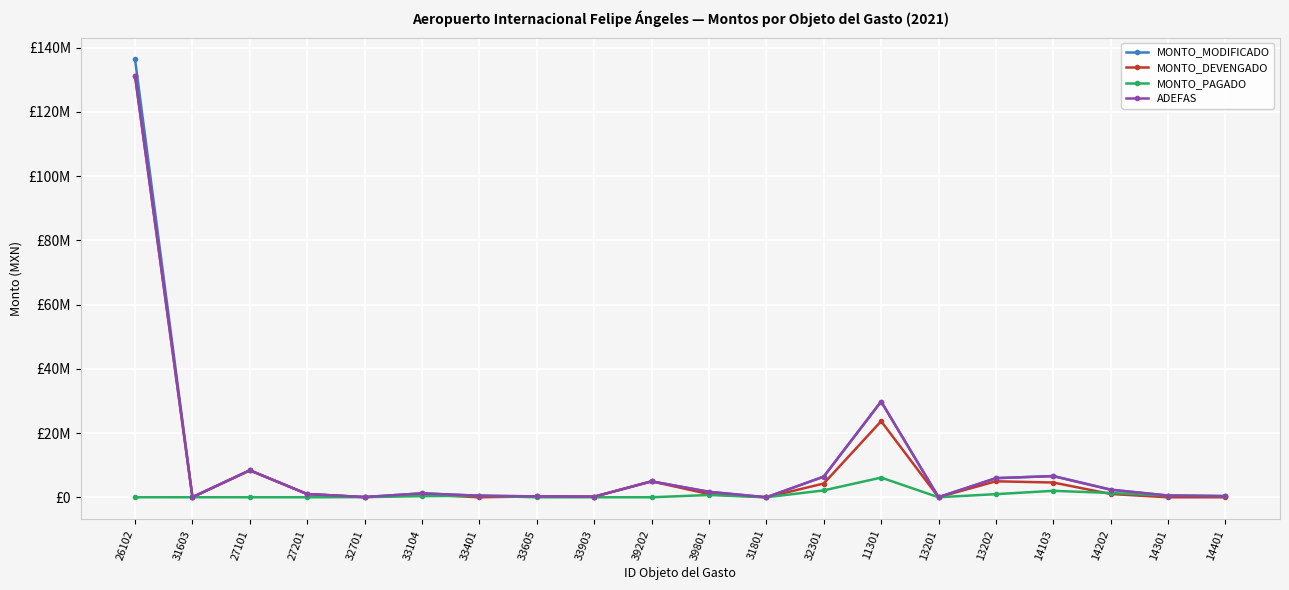

Reading left to right, extract all data points from this chart.

MONTO_MODIFICADO: 26102=136355308	31603=40140	27101=8395169	27201=1008121	32701=71258	33104=1229600	33401=475624	33605=277760	33903=185050	39202=4962219	39801=1703993	31801=343	32301=6430286	11301=29826881	13201=31265	13202=5953073	14103=6606802	14202=2366594	14301=537726	14401=354538
MONTO_DEVENGADO: 26102=131250000	31603=32000	27101=8395169	27201=1008121	32701=18758	33104=881600	33401=0	33605=277760	33903=185050	39202=4962219	39801=991227	31801=343	32301=4284737	11301=23691815	13201=28000	13202=4979154	14103=4595080	14202=1022280	14301=0	14401=0
MONTO_PAGADO: 26102=0	31603=8140	27101=0	27201=0	32701=52500	33104=348000	33401=475624	33605=0	33903=0	39202=0	39801=712766	31801=0	32301=2145549	11301=6135066	13201=3264	13202=973919	14103=2011722	14202=1344314	14301=537726	14401=354538
ADEFAS: 26102=131250000	31603=40140	27101=8395169	27201=1008121	32701=71258	33104=1229600	33401=475624	33605=277760	33903=185050	39202=4962219	39801=1703993	31801=343	32301=6430286	11301=29826881	13201=31265	13202=5953073	14103=6606802	14202=2366594	14301=537726	14401=354538